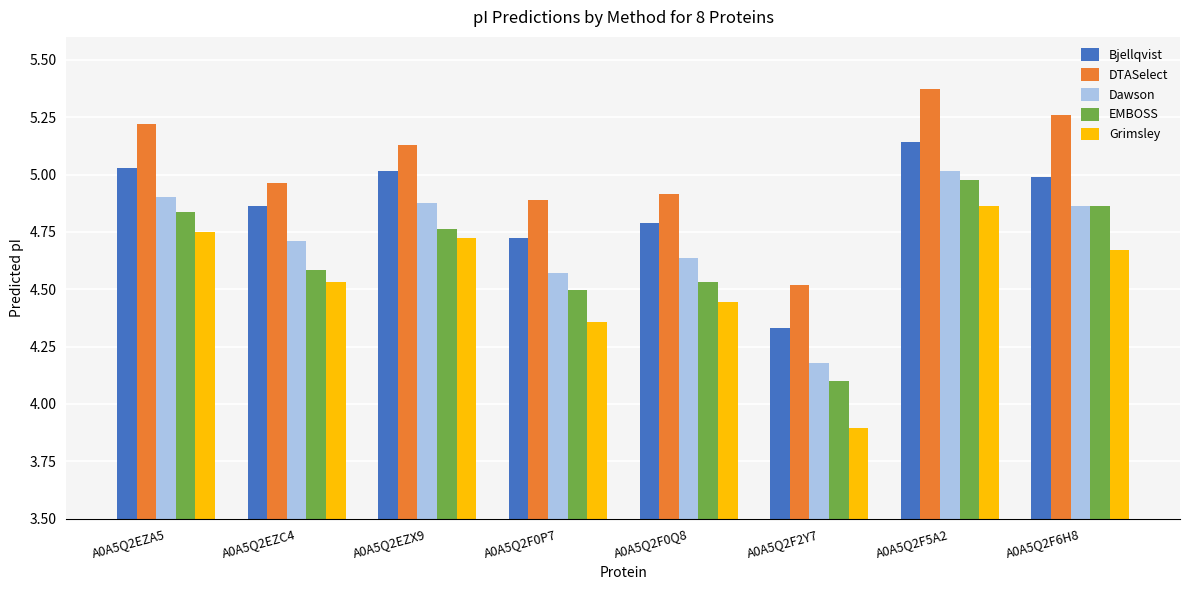

At how many categories does at least one series exceed 4?

8